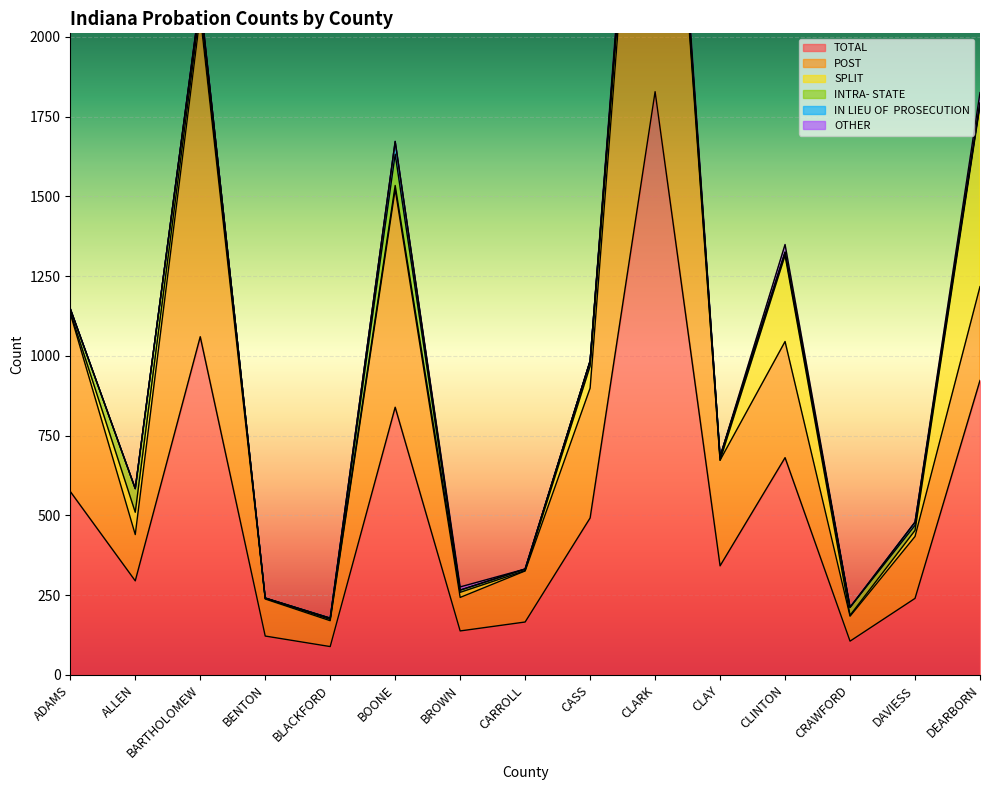

At which category does INTRA- STATE reach its first local valley?

BENTON